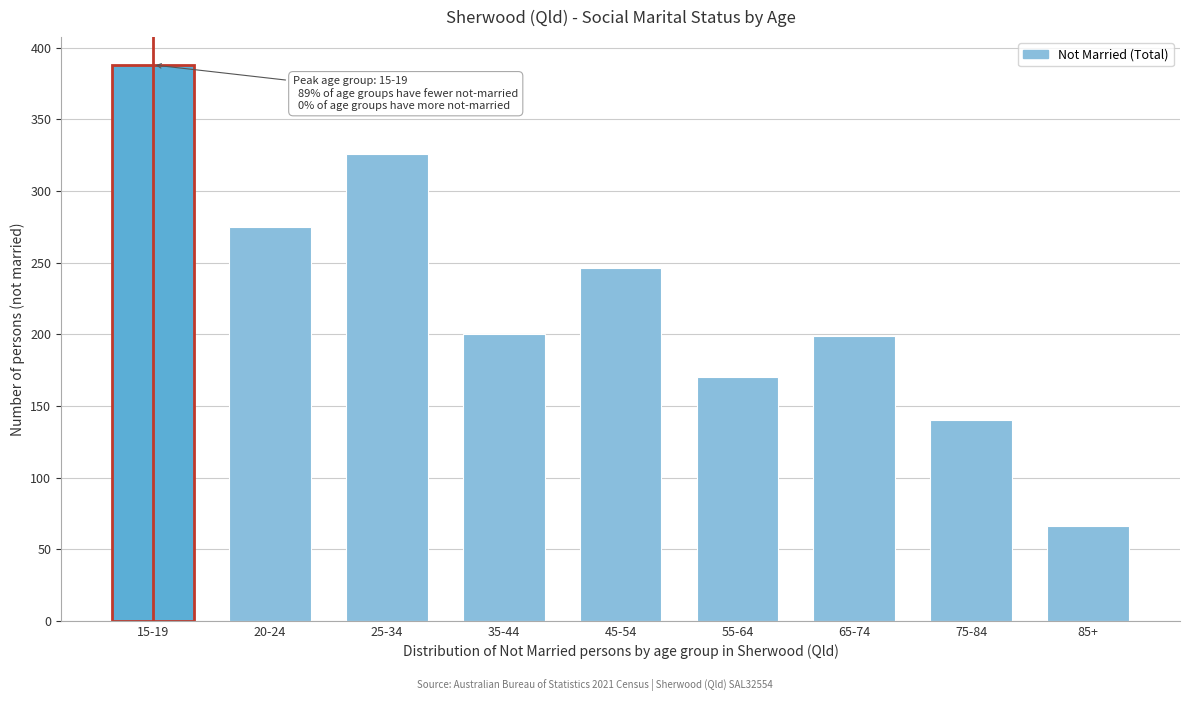

What is the maximum value shown in the chart?

388